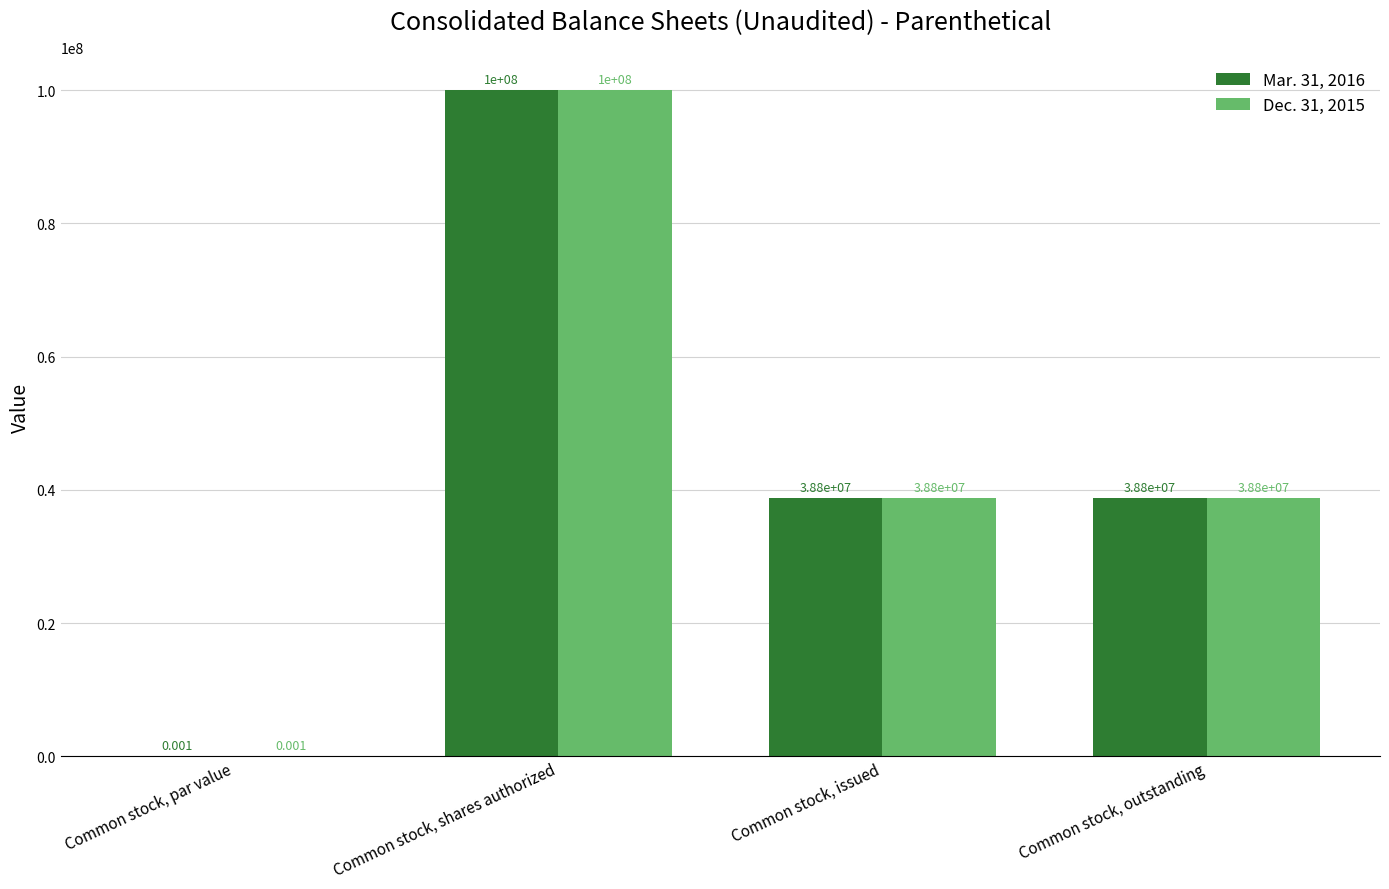

At which label does Mar. 31, 2016 reach its peak?

Common stock, shares authorized